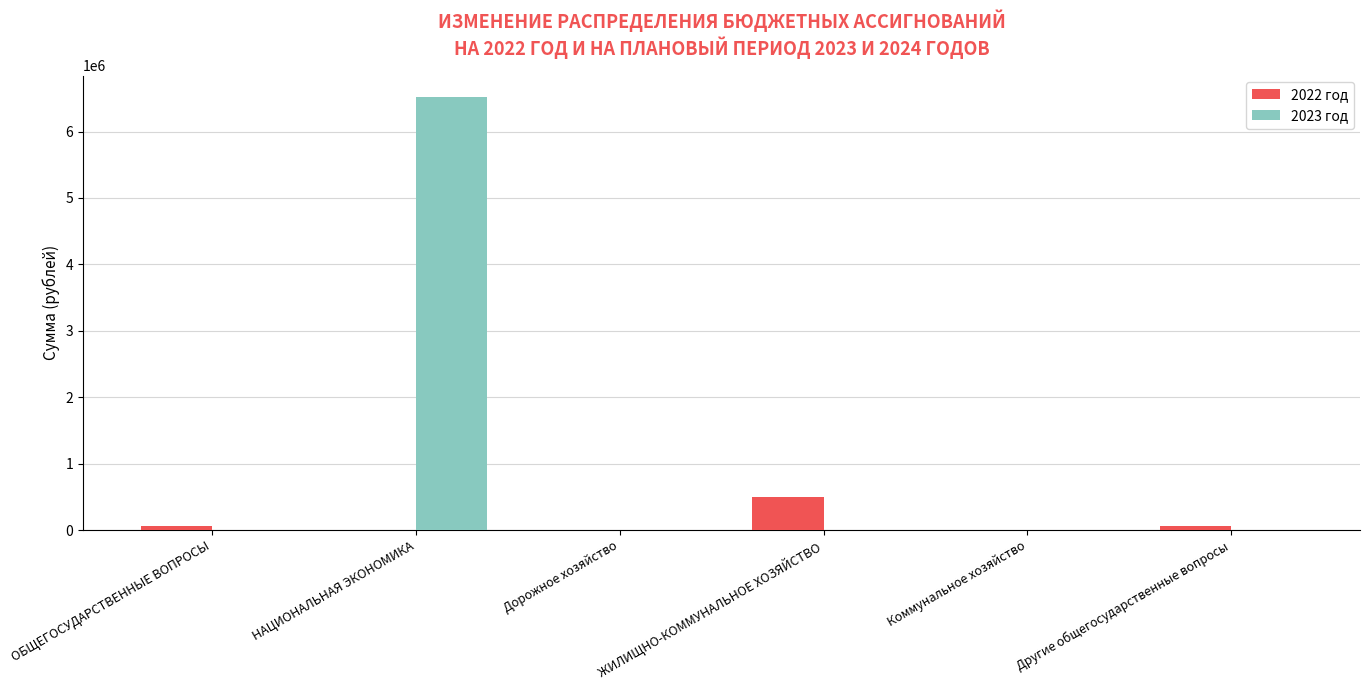

How many groups of bars are there?

6